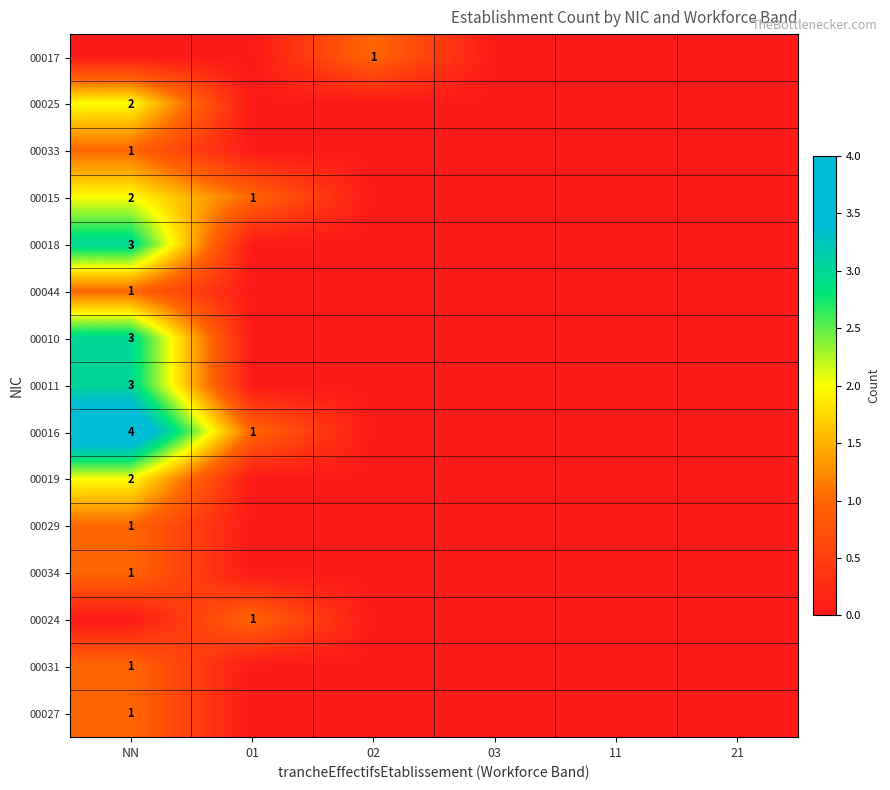

The 00016 series shows 4 at NN. True or false?

True